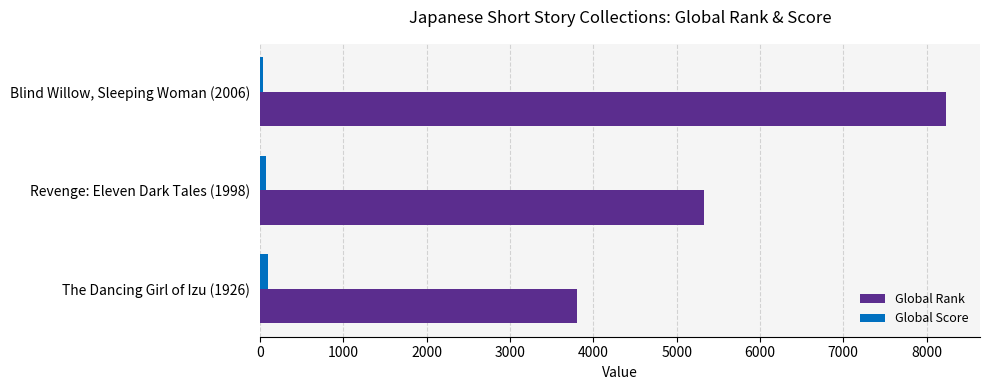

Which series has the largest range (max minus min)?

Global Rank